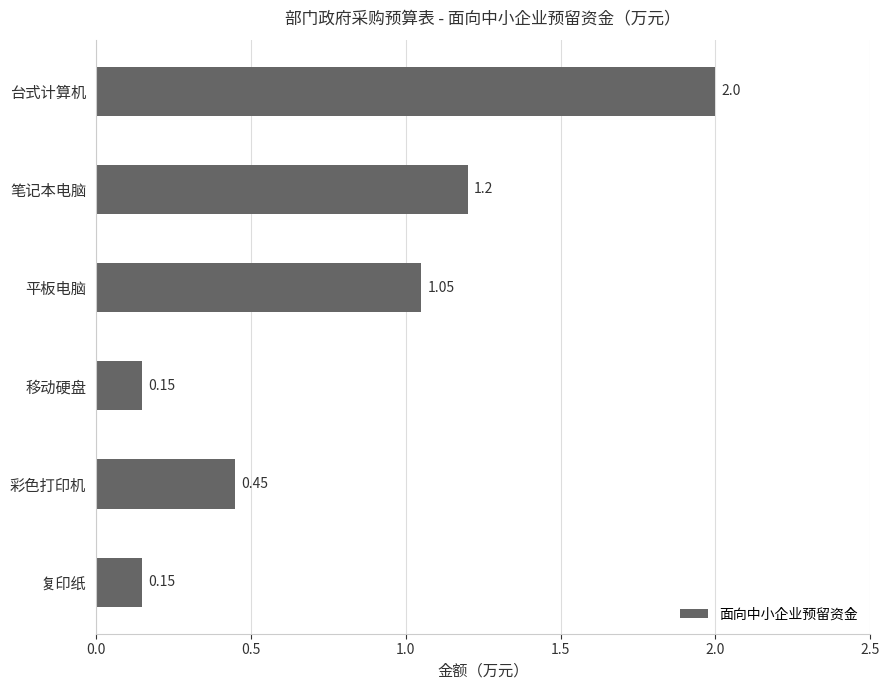

At which label is the value closest to 1?

平板电脑